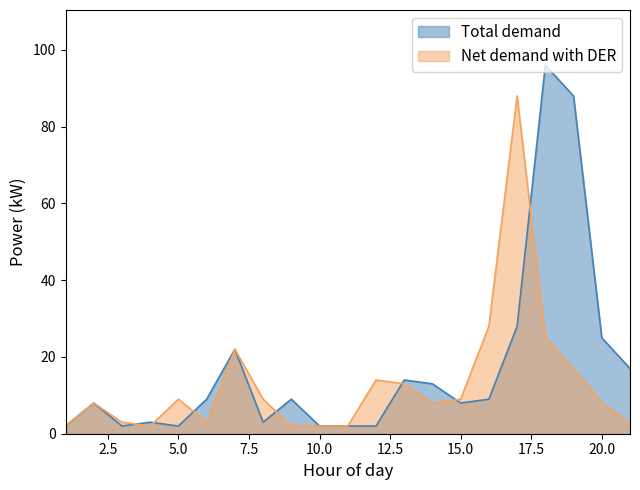

Where is the first local maximum for Total demand?

2